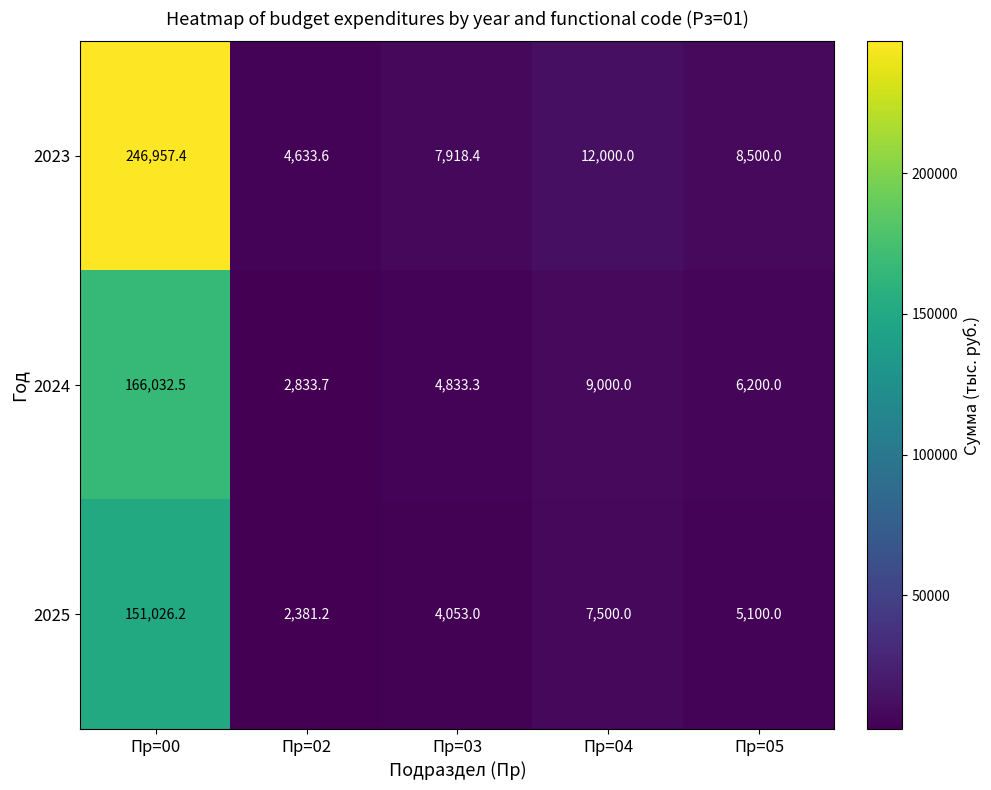

Which category has the highest value in the 2023 series?

Пр=00